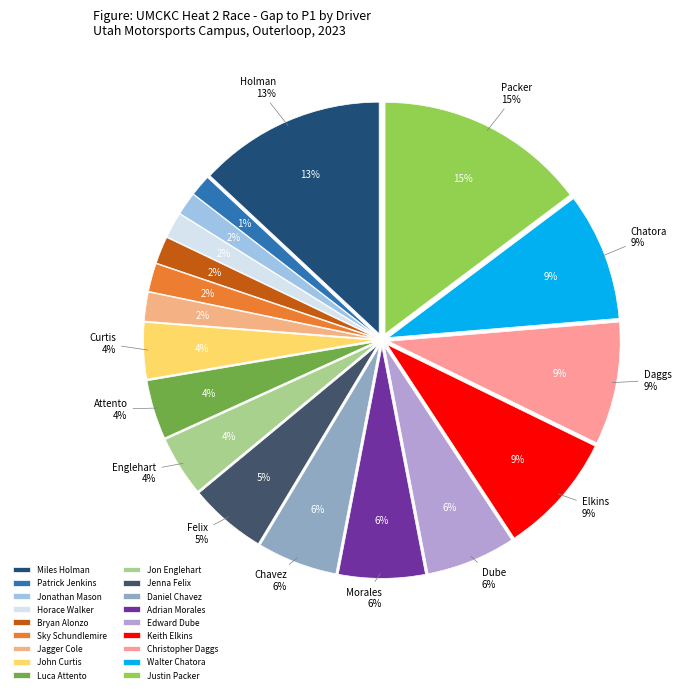

Which has a higher value, Adrian Morales or Jenna Felix?

Adrian Morales